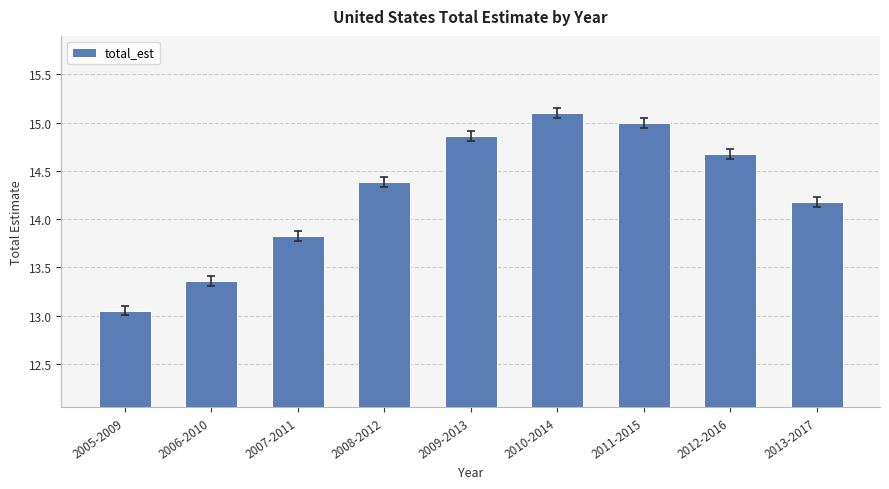

What is the ratio of the value at 2009-2013 to the value at 2005-2009?

1.1